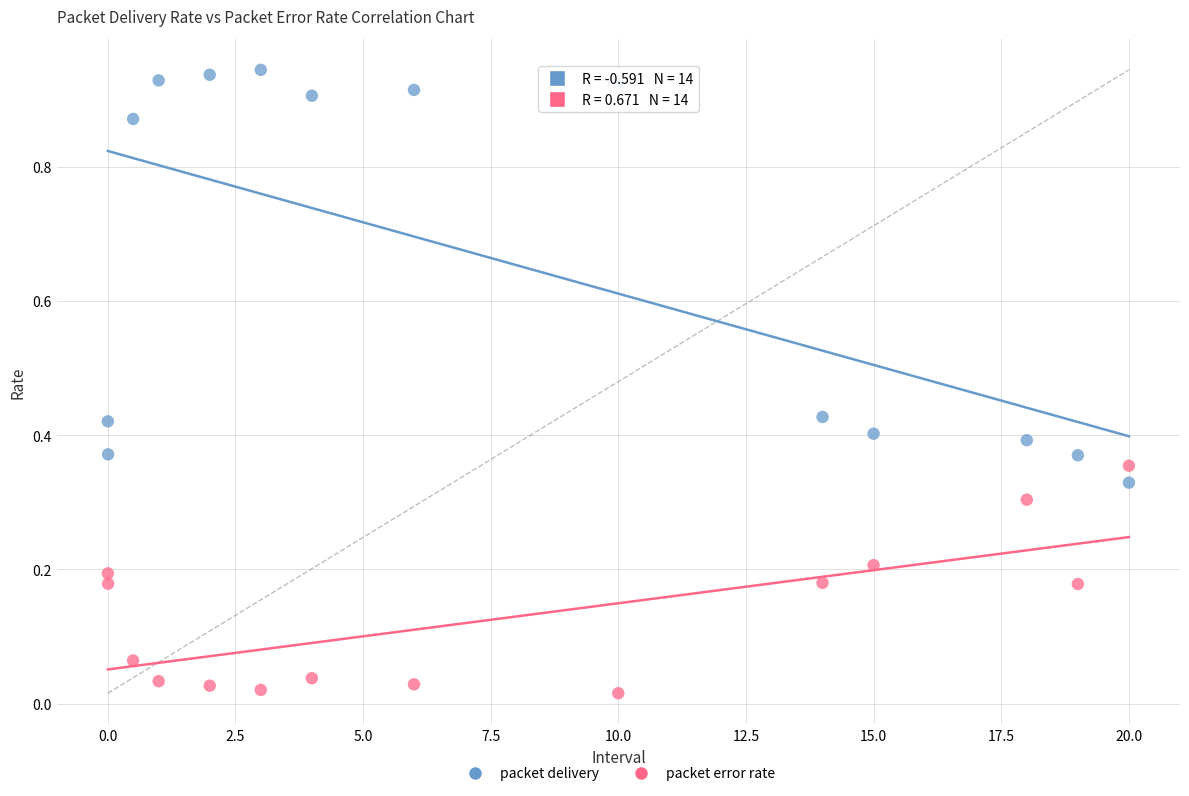

What are all the series names shown in the legend?

packet delivery, packet error rate